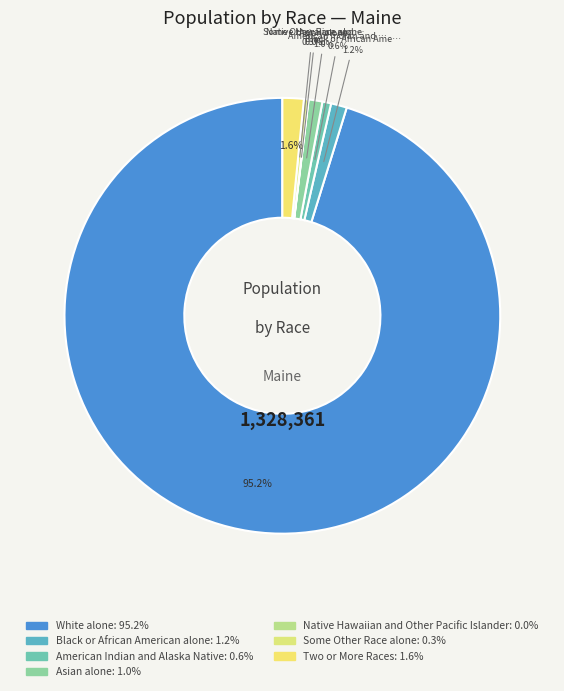

Which slice is the largest?

White alone